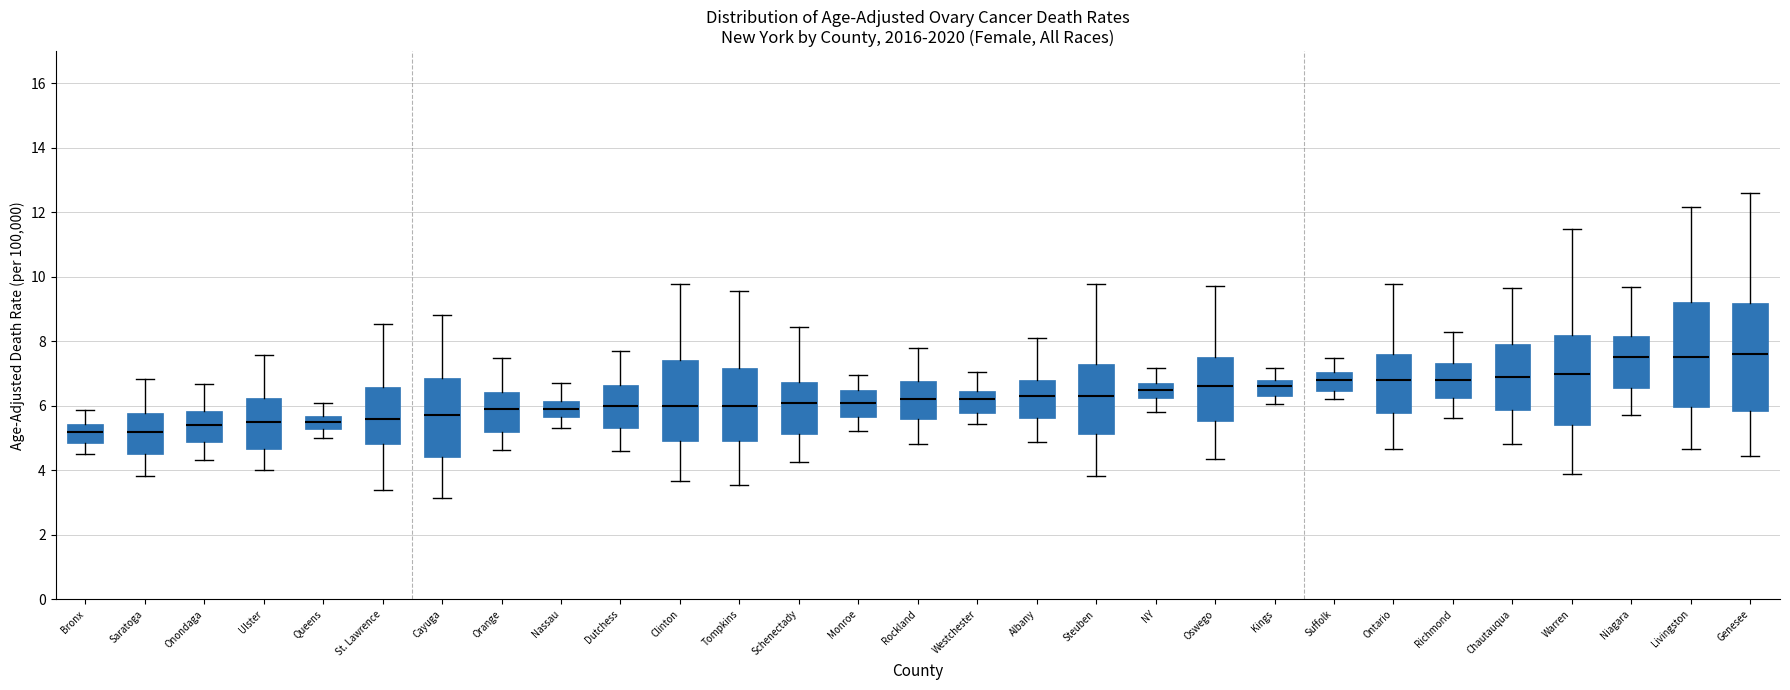

Reading left to right, read every box against the y-axis: the position of its median line, the range the box covers, and the ends of its whiskers. The values are not printed on the chart, so give them approximately, as read against the axis.

Bronx: median 5.2, box 4.8 to 5.4, whiskers 4.6 to 5.8
Saratoga: median 5.2, box 4.6 to 5.8, whiskers 3.8 to 6.8
Onondaga: median 5.4, box 4.8 to 5.8, whiskers 4.4 to 6.6
Ulster: median 5.6, box 4.6 to 6.2, whiskers 4.0 to 7.6
Queens: median 5.6 (inside the box), box 5.2 to 5.6, whiskers 5.0 to 6.0
St. Lawrence: median 5.6, box 4.8 to 6.6, whiskers 3.4 to 8.6
Cayuga: median 5.8, box 4.4 to 6.8, whiskers 3.2 to 8.8
Orange: median 6.0, box 5.2 to 6.4, whiskers 4.6 to 7.4
Nassau: median 6.0, box 5.6 to 6.2, whiskers 5.4 to 6.6
Dutchess: median 6.0, box 5.4 to 6.6, whiskers 4.6 to 7.6
Clinton: median 6.0, box 4.8 to 7.4, whiskers 3.6 to 9.8
Tompkins: median 6.0, box 5.0 to 7.2, whiskers 3.6 to 9.6
Schenectady: median 6.2, box 5.2 to 6.8, whiskers 4.2 to 8.4
Monroe: median 6.2, box 5.6 to 6.4, whiskers 5.2 to 7.0
Rockland: median 6.2, box 5.6 to 6.8, whiskers 4.8 to 7.8
Westchester: median 6.2, box 5.8 to 6.4, whiskers 5.4 to 7.0
Albany: median 6.4, box 5.6 to 6.8, whiskers 4.8 to 8.0
Steuben: median 6.4, box 5.2 to 7.2, whiskers 3.8 to 9.8
NY: median 6.6, box 6.2 to 6.8, whiskers 5.8 to 7.2
Oswego: median 6.6, box 5.6 to 7.6, whiskers 4.4 to 9.8
Kings: median 6.6, box 6.4 to 6.8, whiskers 6.0 to 7.2
Suffolk: median 6.8, box 6.4 to 7.0, whiskers 6.2 to 7.4
Ontario: median 6.8, box 5.8 to 7.6, whiskers 4.6 to 9.8
Richmond: median 6.8, box 6.2 to 7.4, whiskers 5.6 to 8.2
Chautauqua: median 7.0, box 5.8 to 8.0, whiskers 4.8 to 9.6
Warren: median 7.0, box 5.4 to 8.2, whiskers 3.8 to 11.4
Niagara: median 7.6, box 6.6 to 8.2, whiskers 5.8 to 9.6
Livingston: median 7.6, box 6.0 to 9.2, whiskers 4.6 to 12.2
Genesee: median 7.6, box 5.8 to 9.2, whiskers 4.4 to 12.6